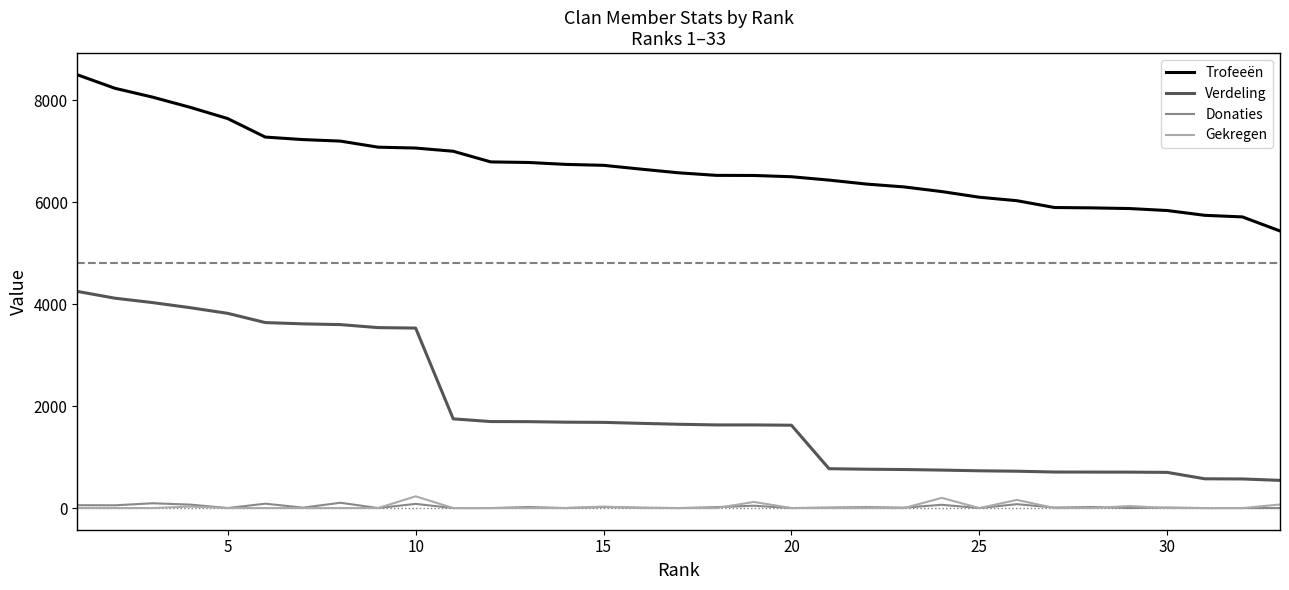

Which series has the largest range (max minus min)?

Verdeling